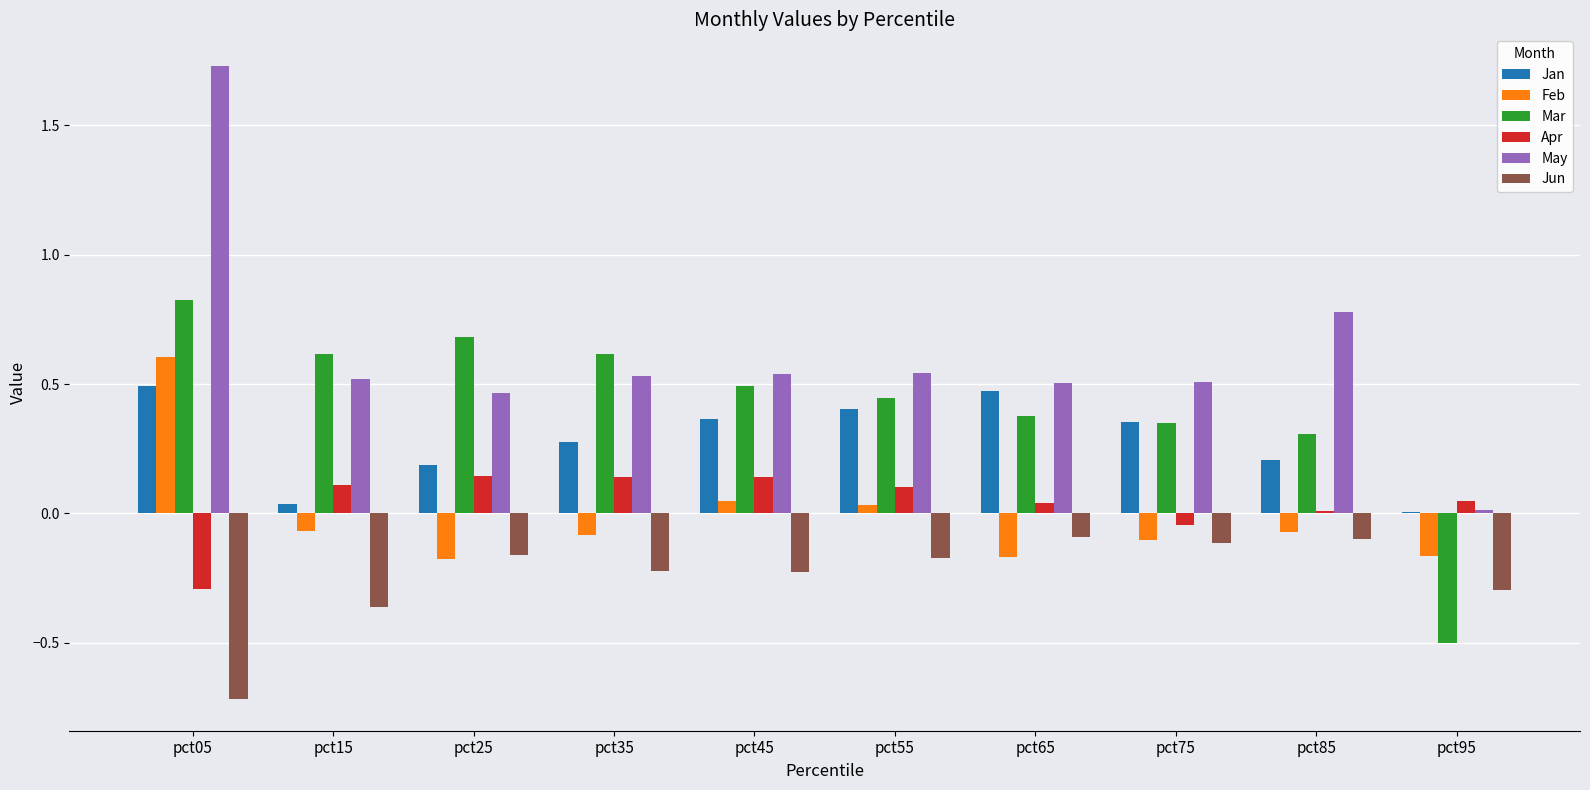

What is the total value across all series at pct45?

1.4